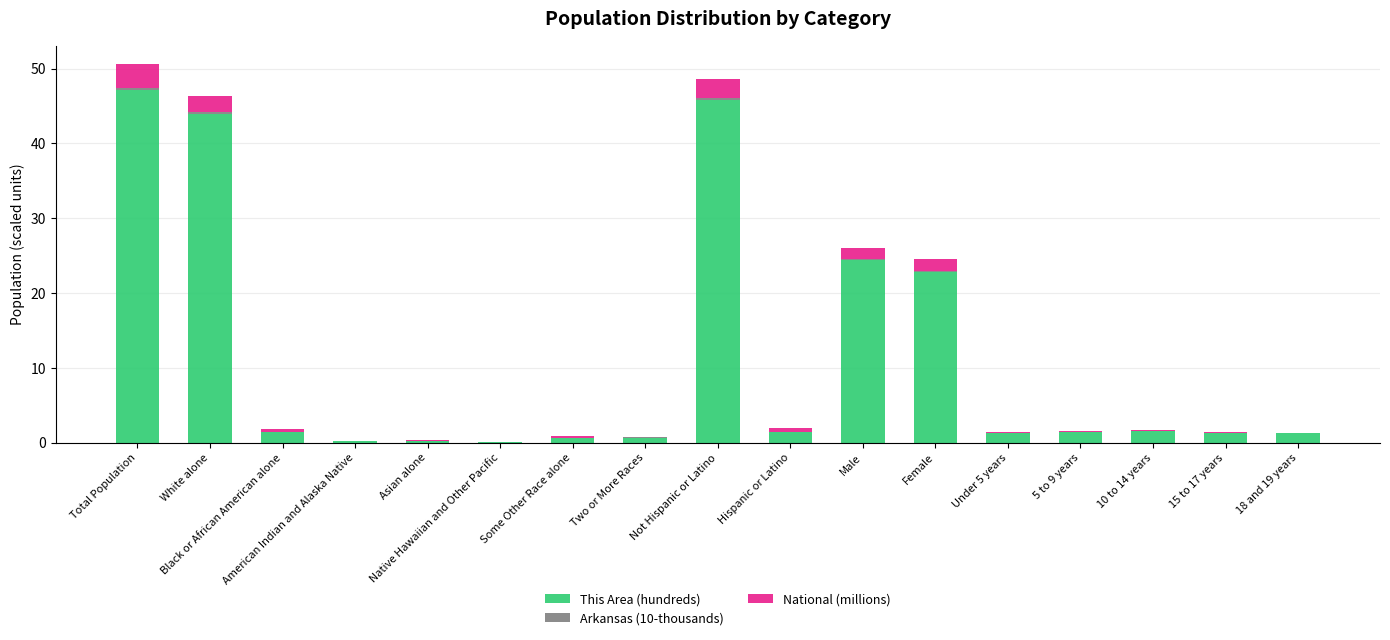

What is the highest value of the This Area (hundreds) series?

47.2